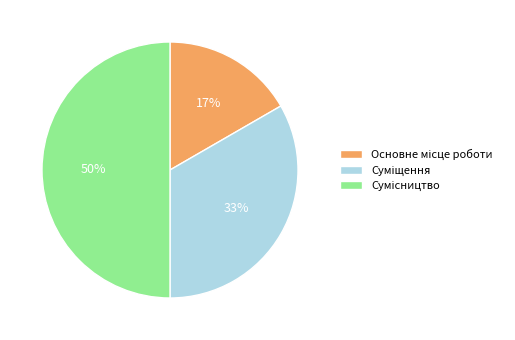

To the nearest percent, what is the average slice percentage?

33%